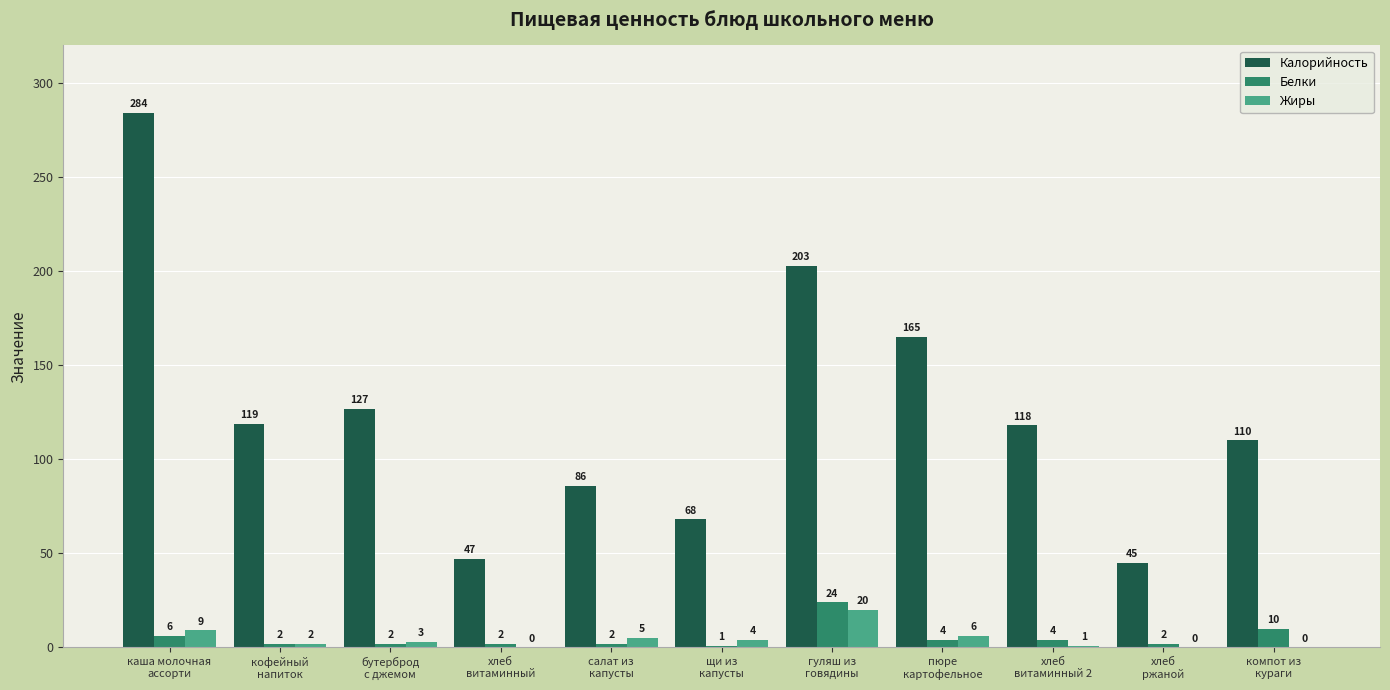

Which series has the largest total across all categories?

Калорийность